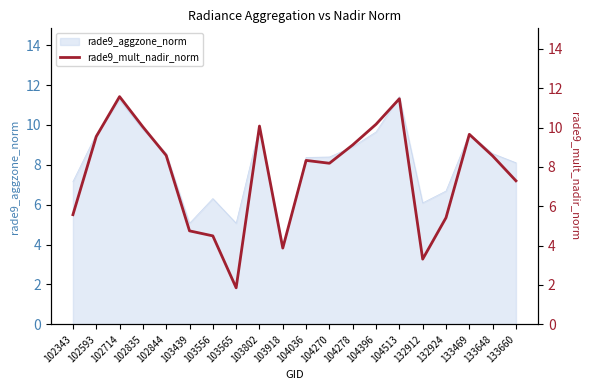

Reading left to right, what are all the values shown in this chart?

5.6	9.5	11.6	10.0	8.6	4.7	4.5	1.9	10.1	3.9	8.3	8.2	9.1	10.2	11.5	3.3	5.4	9.7	8.6	7.3